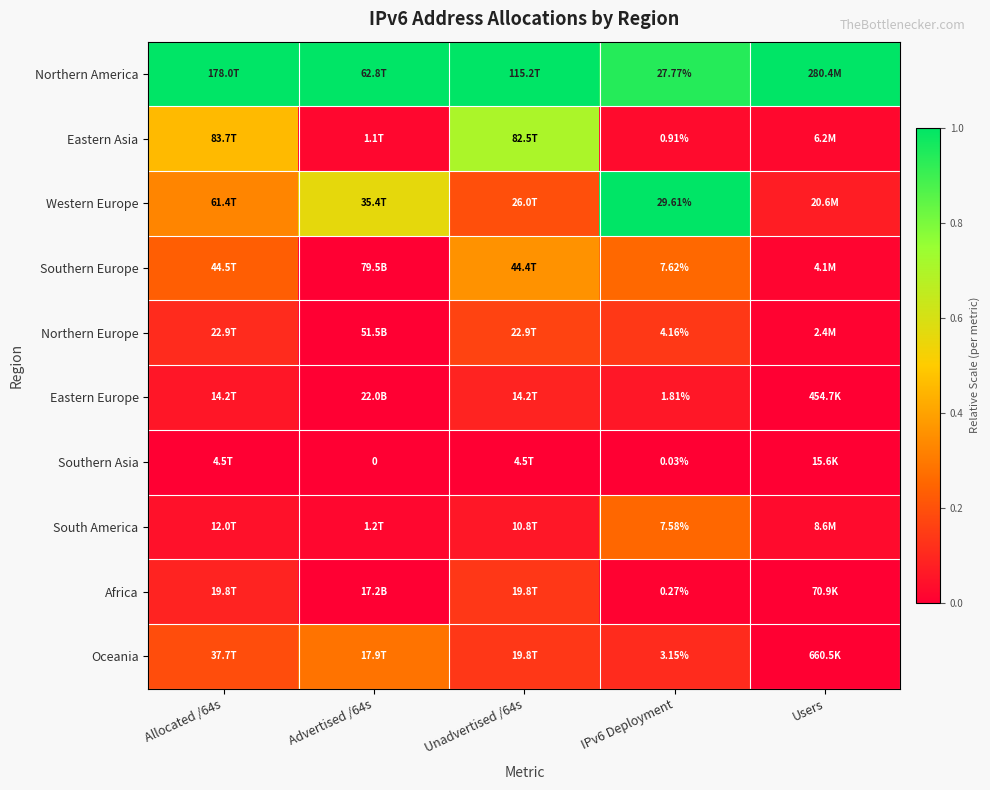

At how many categories does at least one series exceed 0?

5